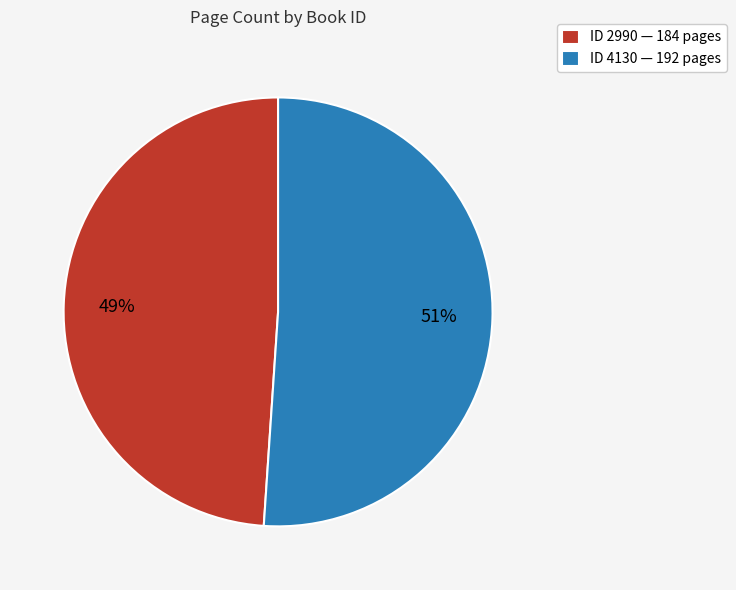

To the nearest percent, what portion does ID 4130 — 192 pages represent?

51%